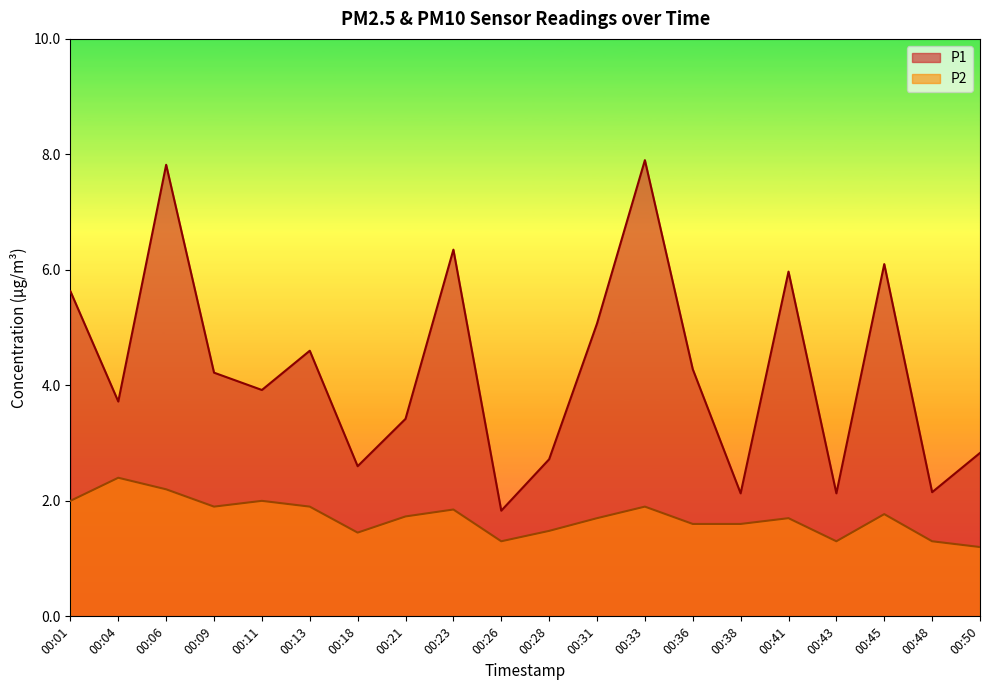

True or false: P1 and P2 cross at least once.

False